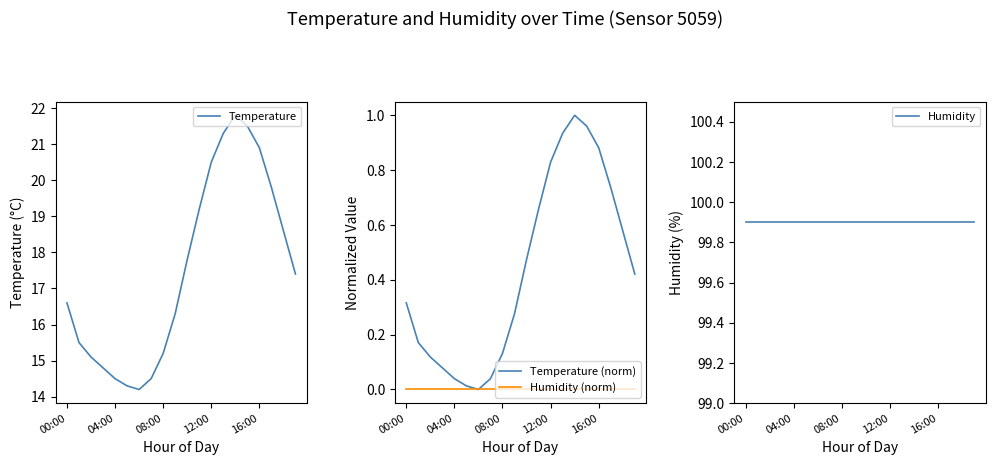

The value of Temperature at 5 is 3.6. True or false?

False